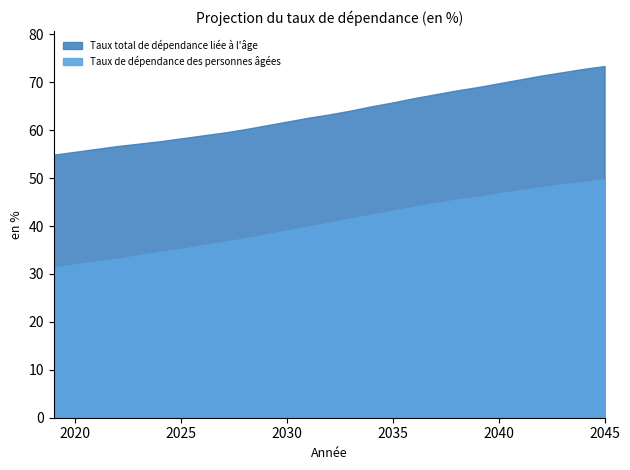

Reading left to right, what are all the values shown in this chart?

Taux total de dépendance liée à l'âge: 2019=54.9	2020=55.5	2021=56.1	2022=56.7	2023=57.2	2024=57.7	2025=58.3	2026=58.9	2027=59.5	2028=60.2	2029=61.0	2030=61.8	2031=62.6	2032=63.3	2033=64.1	2034=65.0	2035=65.8	2036=66.7	2037=67.5	2038=68.3	2039=69.0	2040=69.8	2041=70.6	2042=71.4	2043=72.1	2044=72.8	2045=73.4
Taux de dépendance des personnes âgées: 2019=31.4	2020=32.0	2021=32.6	2022=33.2	2023=33.9	2024=34.6	2025=35.2	2026=36.0	2027=36.7	2028=37.4	2029=38.2	2030=39.1	2031=39.9	2032=40.7	2033=41.6	2034=42.4	2035=43.2	2036=44.0	2037=44.8	2038=45.5	2039=46.1	2040=46.8	2041=47.5	2042=48.1	2043=48.7	2044=49.2	2045=49.8